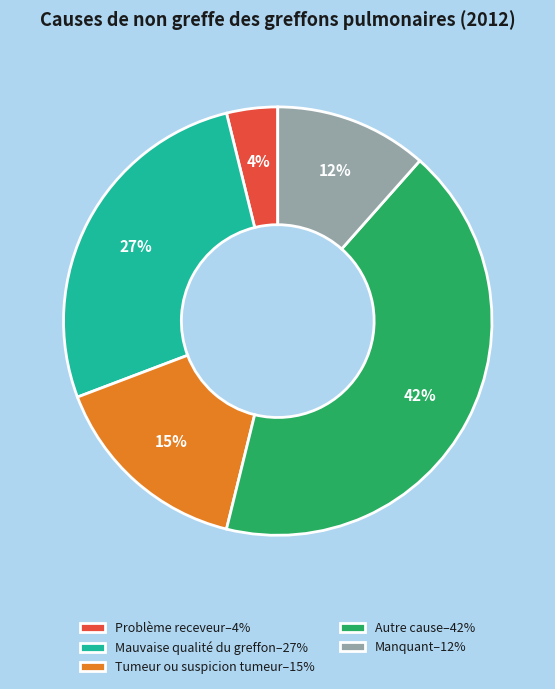

Which category has the smallest portion of the pie?

Problème receveur–4%